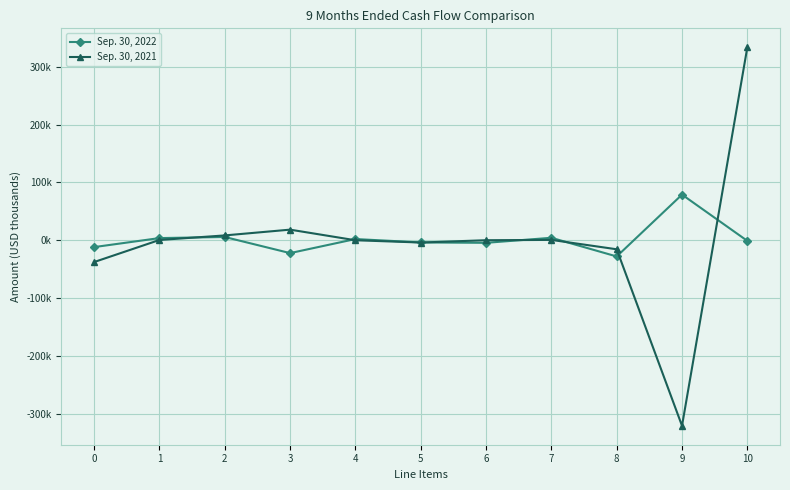

What are all the series names shown in the legend?

Sep. 30, 2022, Sep. 30, 2021